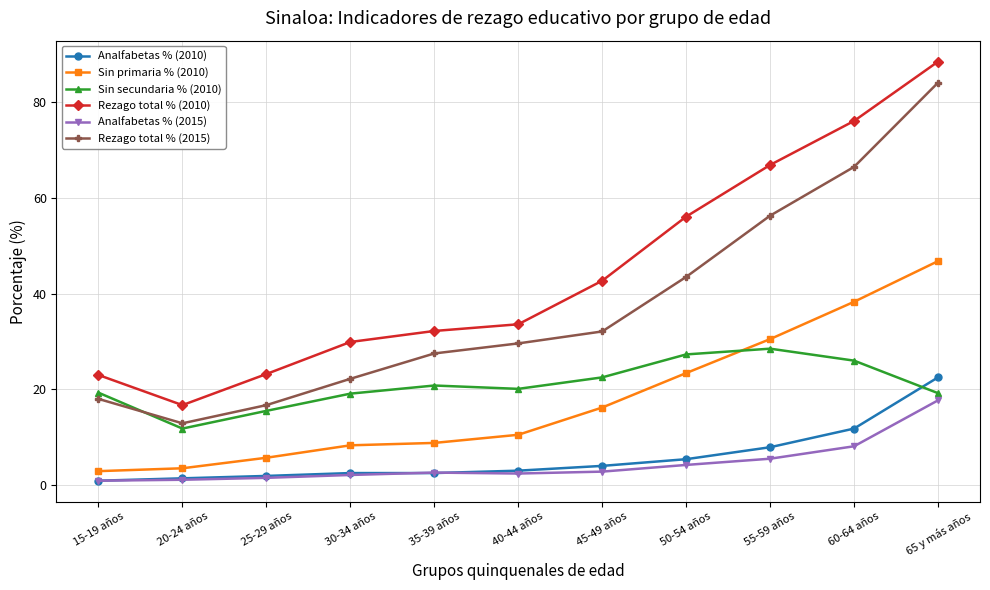

True or false: Analfabetas % (2010) and Rezago total % (2010) intersect in this chart.

False